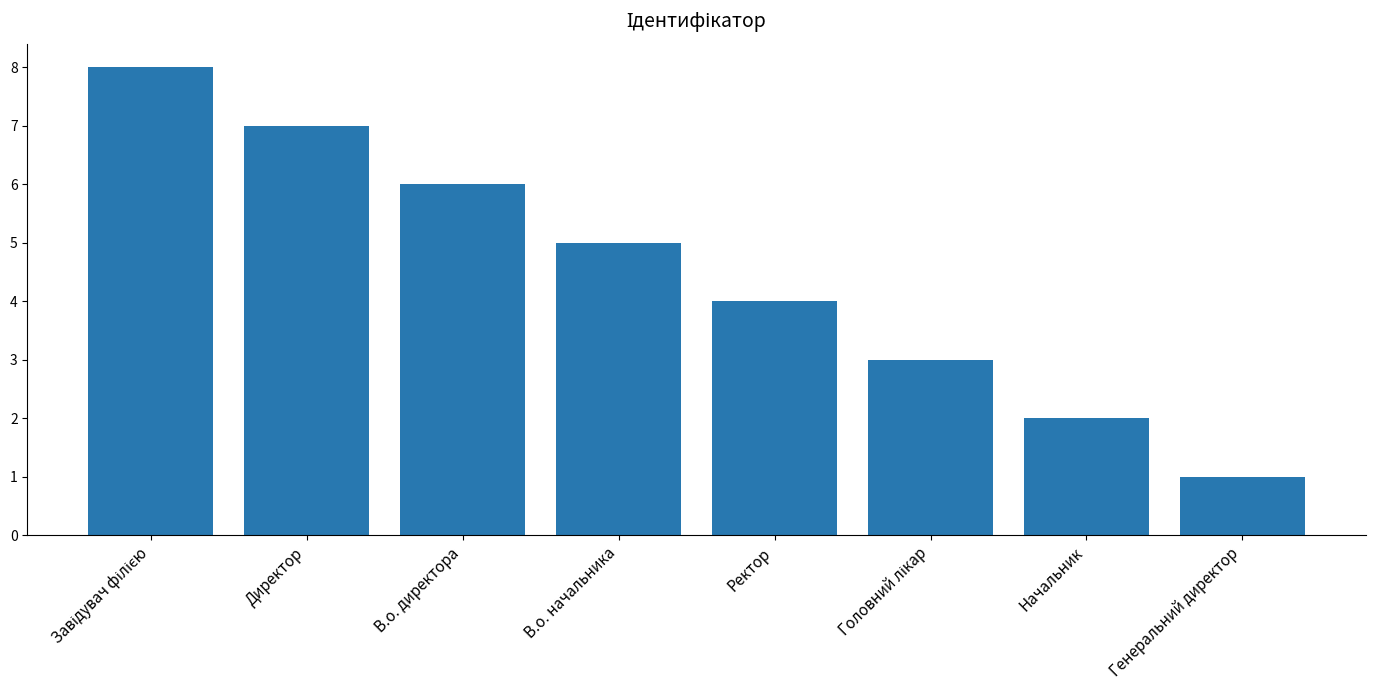

Between В.о. начальника and Начальник, which is larger?

В.о. начальника